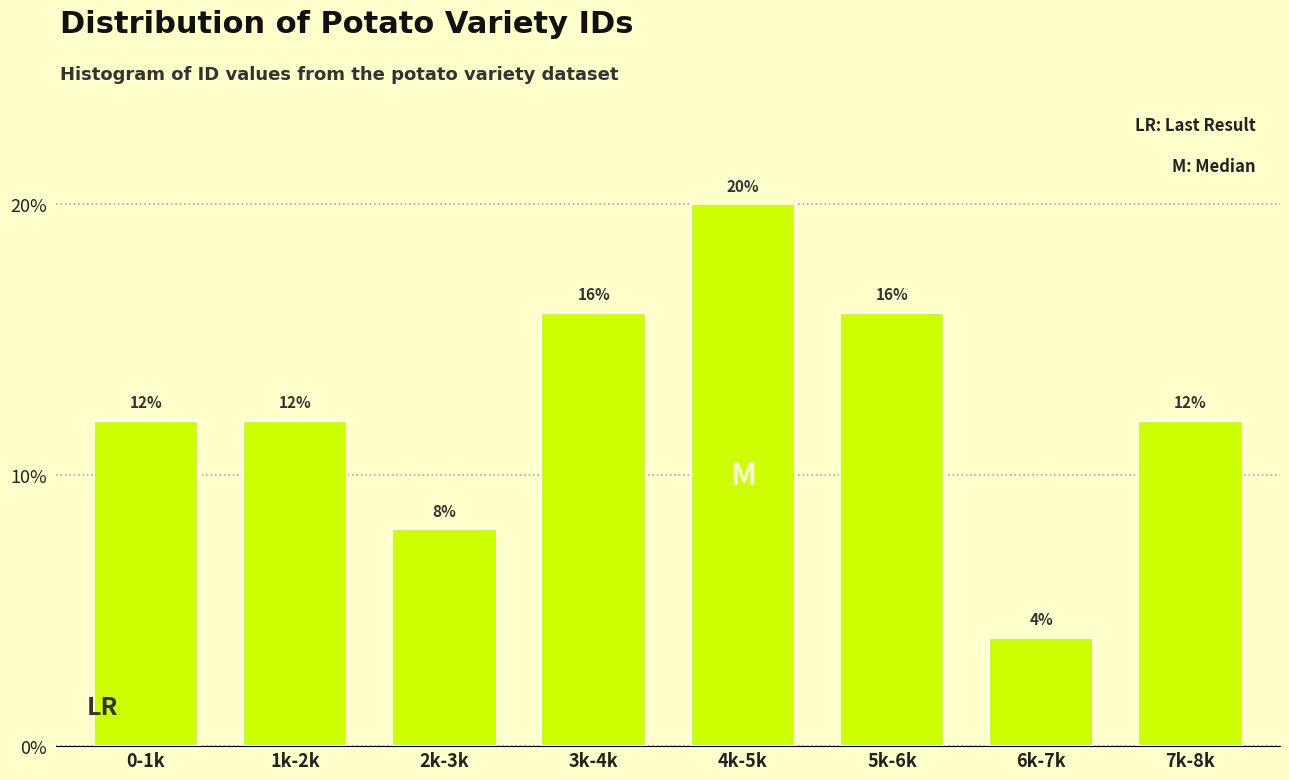

Reading left to right, what are all the values shown in this chart?

12	12	8	16	20	16	4	12